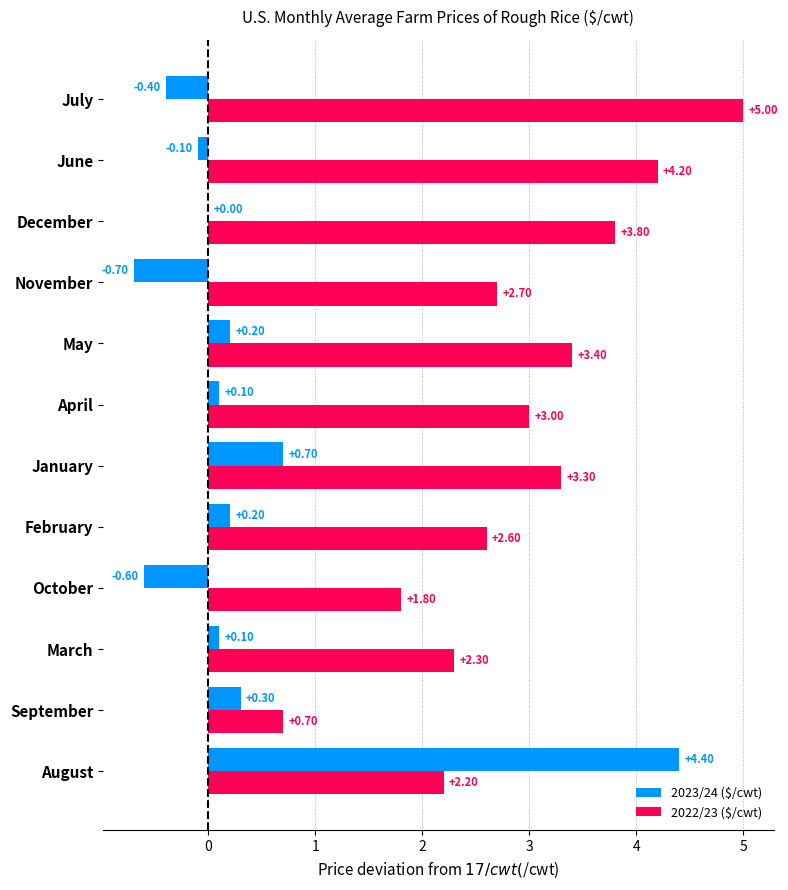

What is the total value across all series at October?

1.2